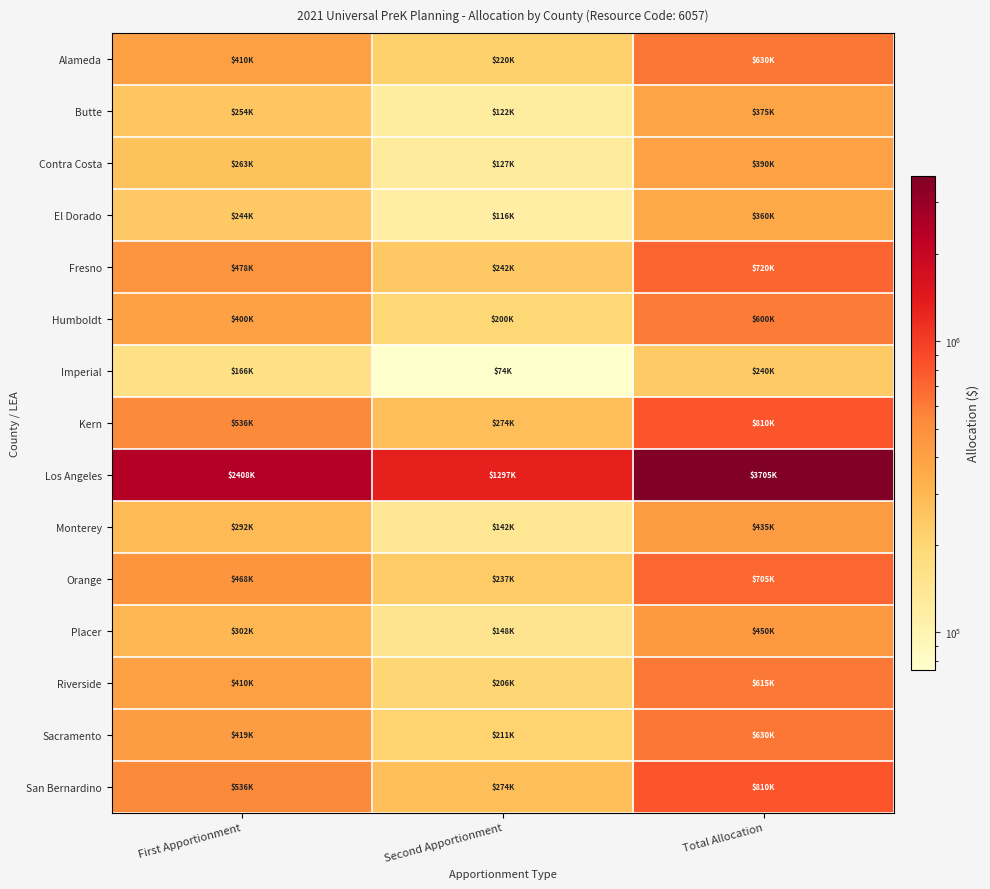

What is the greatest value displayed?

3705000